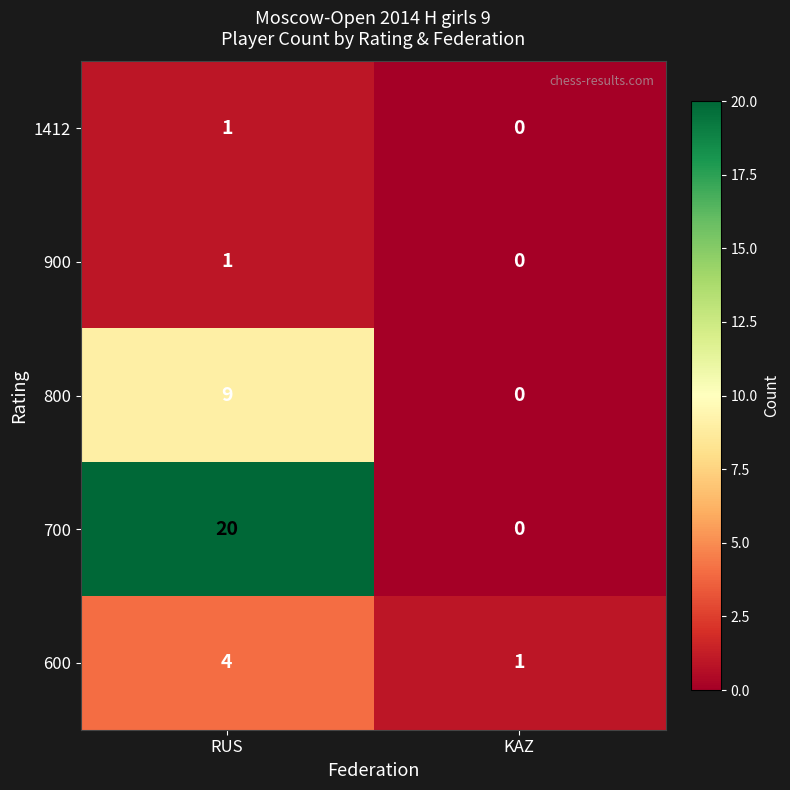

How many data points does each series have?

2